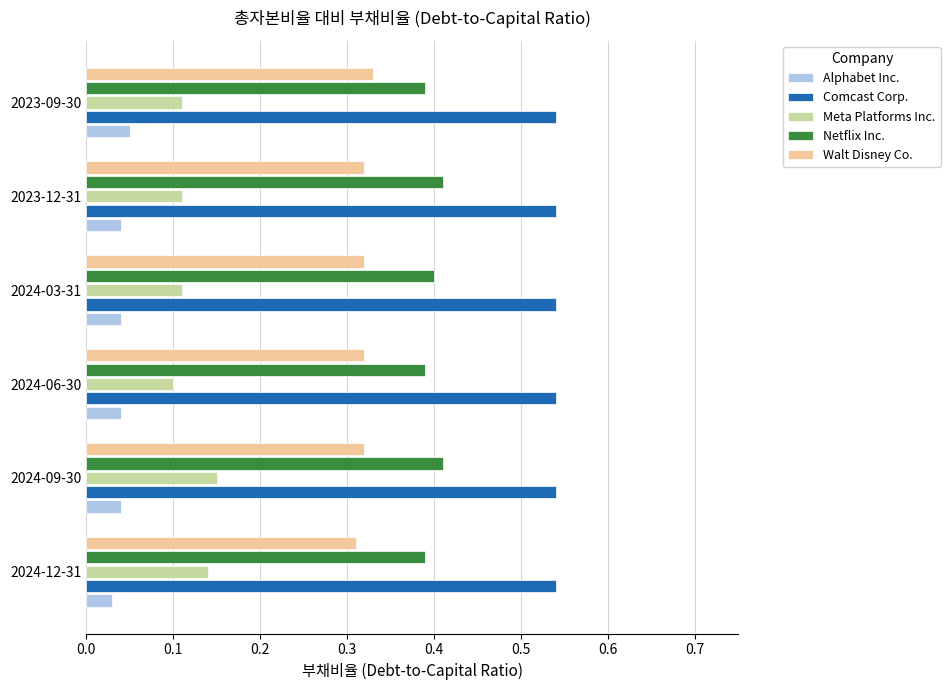

What is the sum of the Walt Disney Co. values at 2024-03-31 and 2024-12-31?

0.6